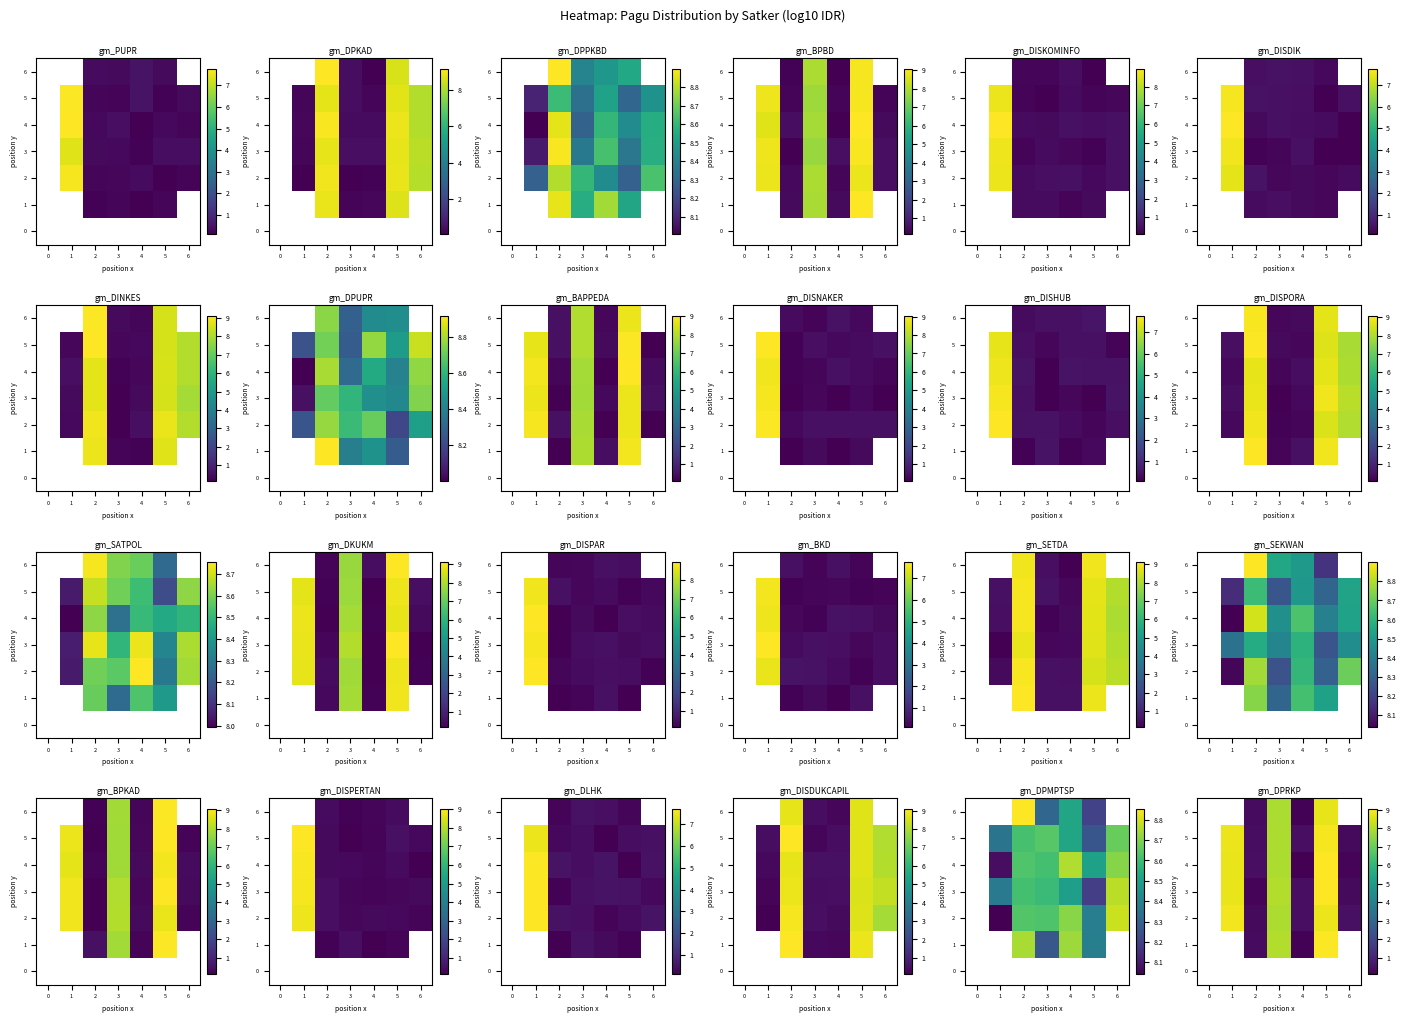

The value of row_4 at 3 is 0.0. True or false?

False